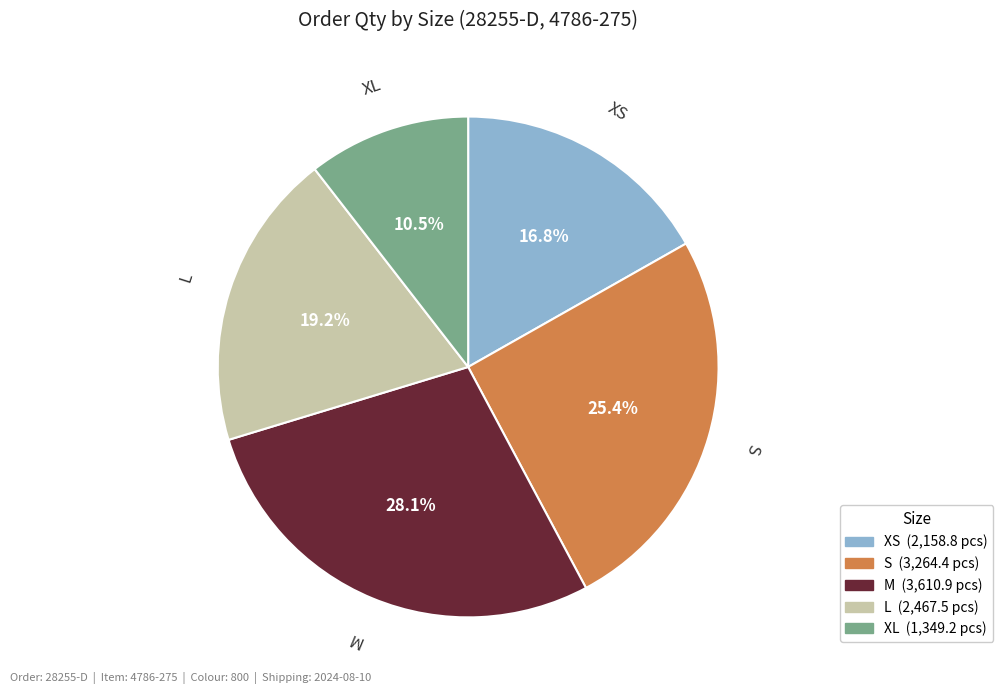

To the nearest percent, what portion does XS represent?

17%